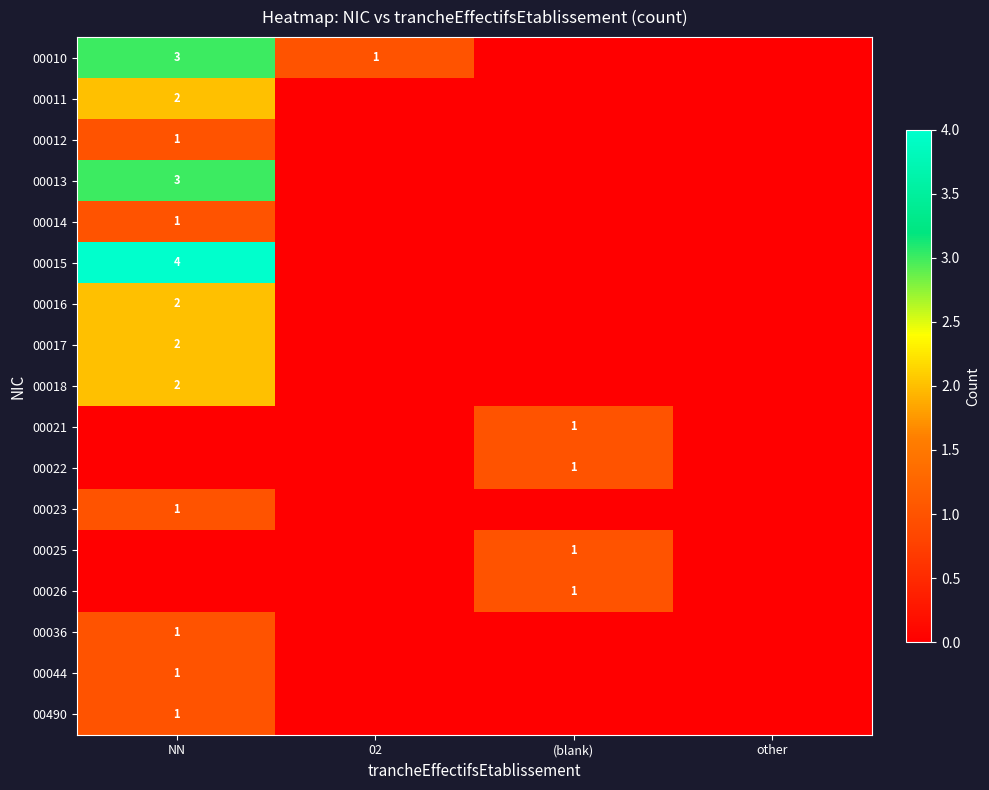

True or false: 00044 has a value of 1 at NN.

True